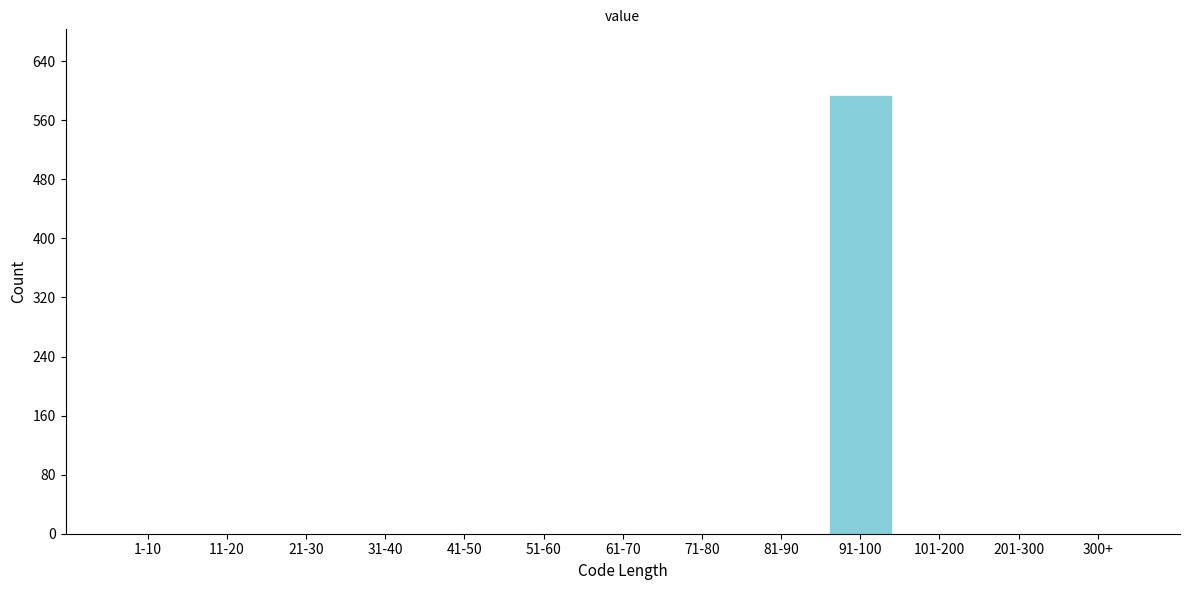

Reading right to left, list all the values displayed in this chart.

300+=0	201-300=0	101-200=0	91-100=594	81-90=0	71-80=0	61-70=0	51-60=0	41-50=0	31-40=0	21-30=0	11-20=0	1-10=0